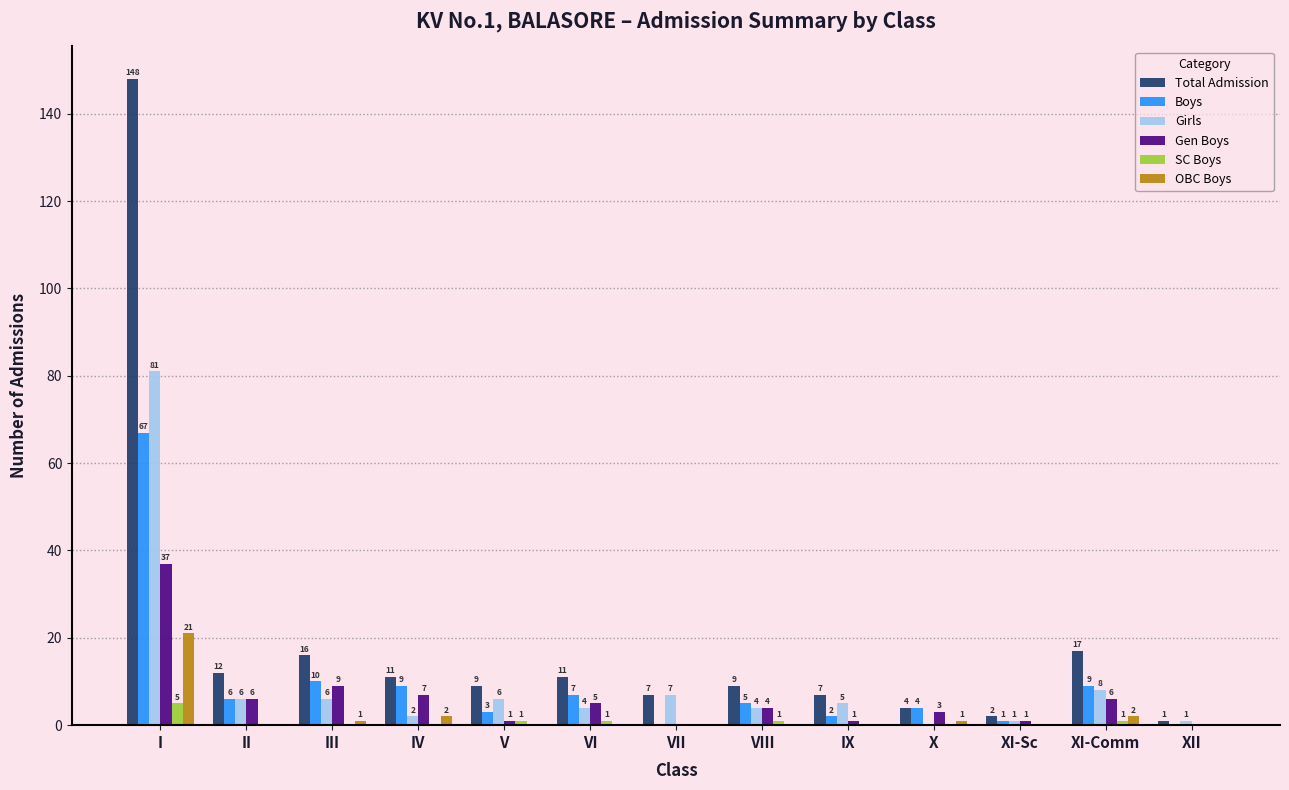

Where is Total Admission nearest to the value 74?

XI-Comm